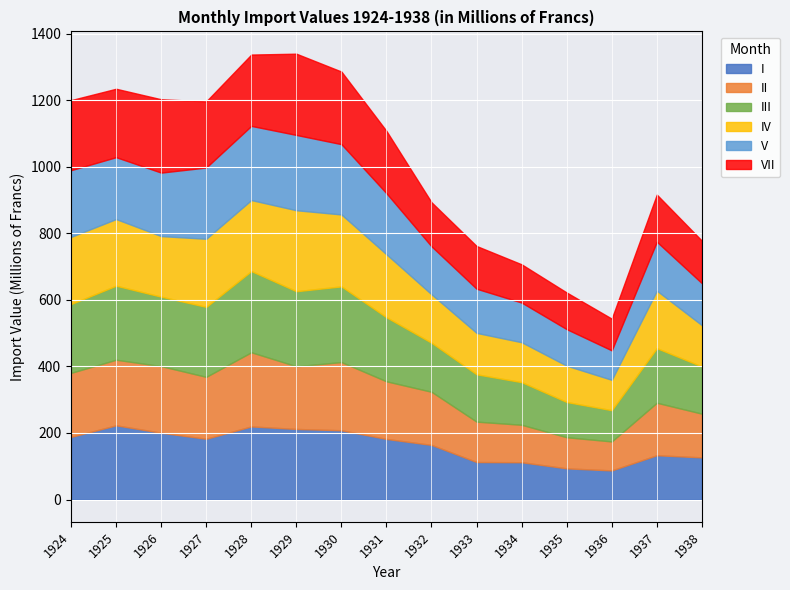

What is the lowest value of the I series?

87.5